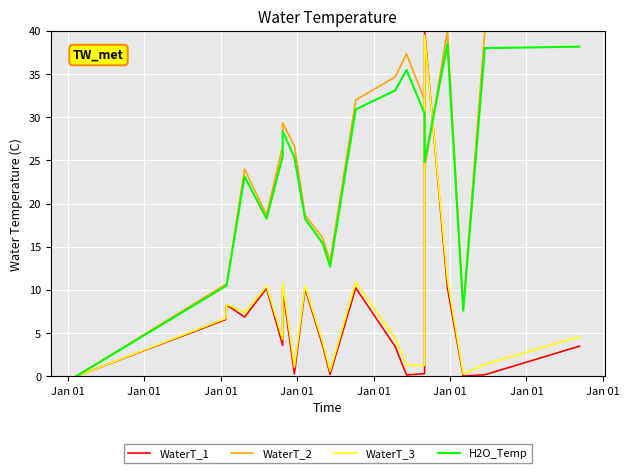

What is the difference between the maximum and minimum values in the WaterT_1 series?

40.0